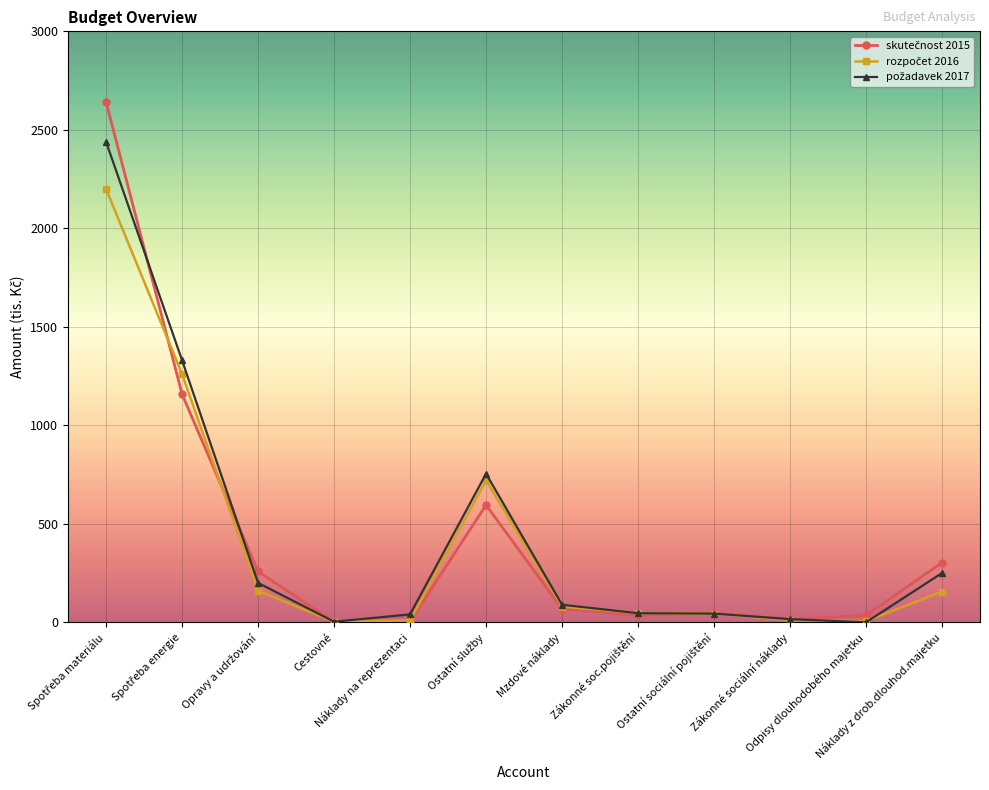

At how many categories does at least one series exceed 441?

3